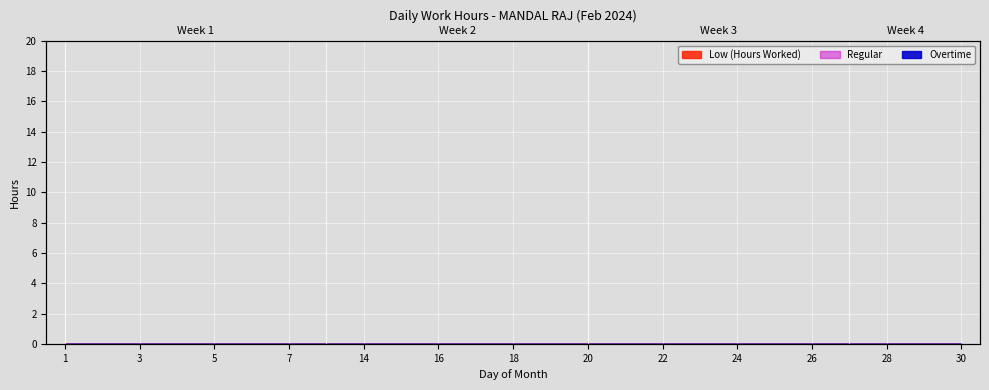

Which series has the largest total across all categories?

Low (Hours Worked)